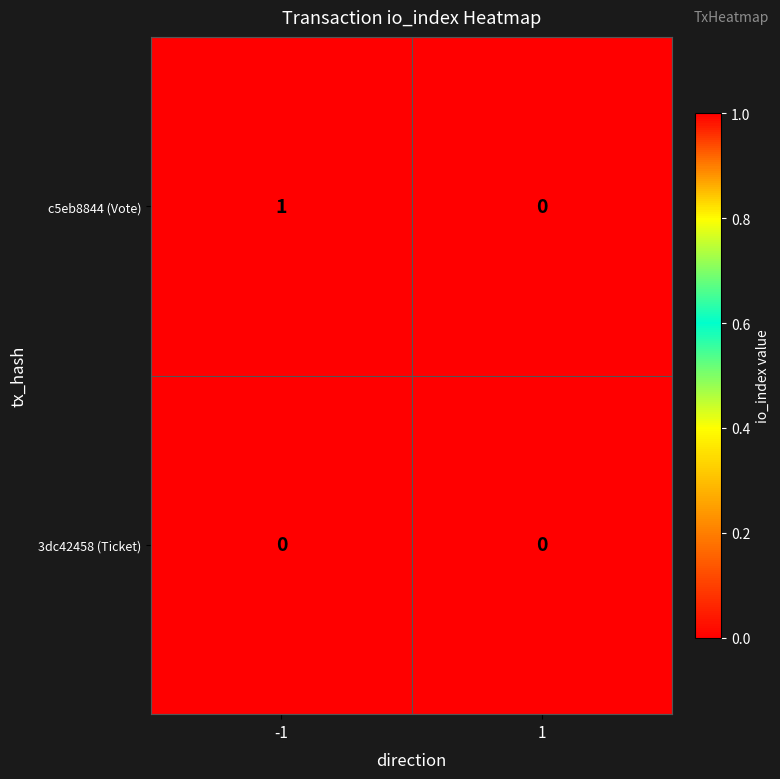

Reading left to right, what are all the values shown in this chart?

c5eb8844 (Vote): 1	0
3dc42458 (Ticket): 0	0